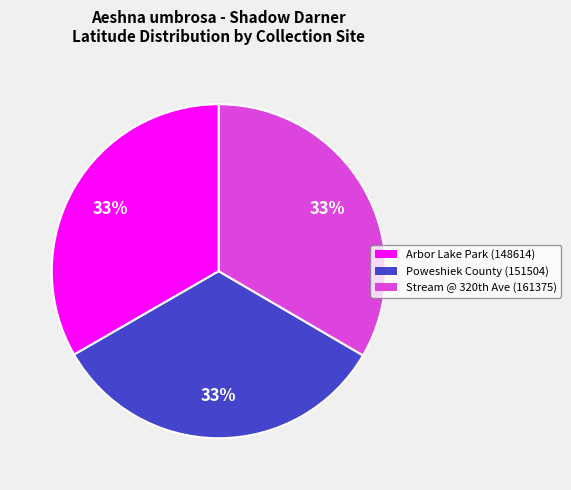

To the nearest percent, what portion does Arbor Lake Park (148614) represent?

33%